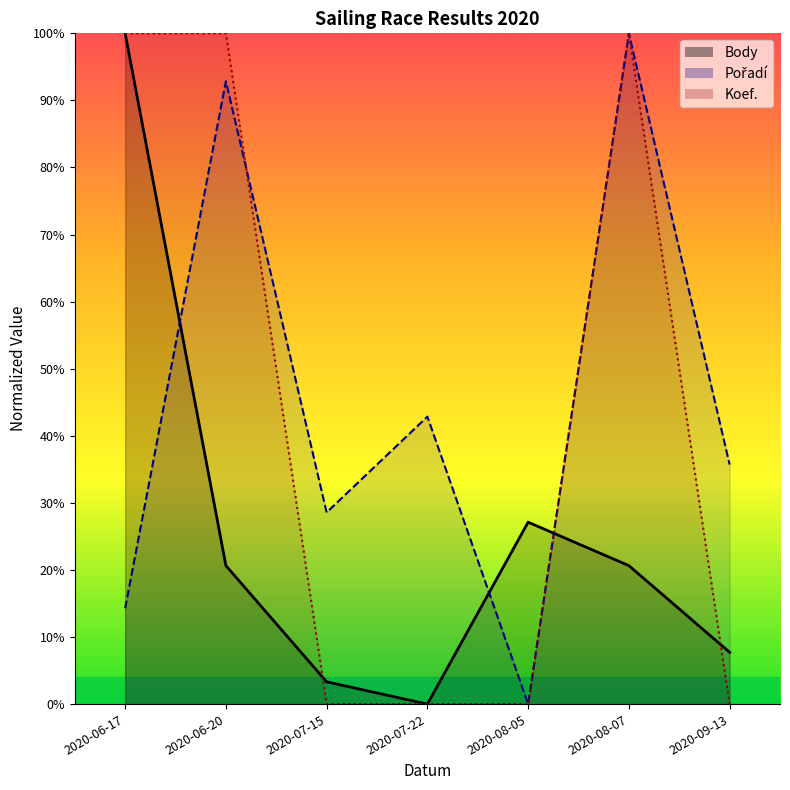

How many values in the Body series exceed 20?

4